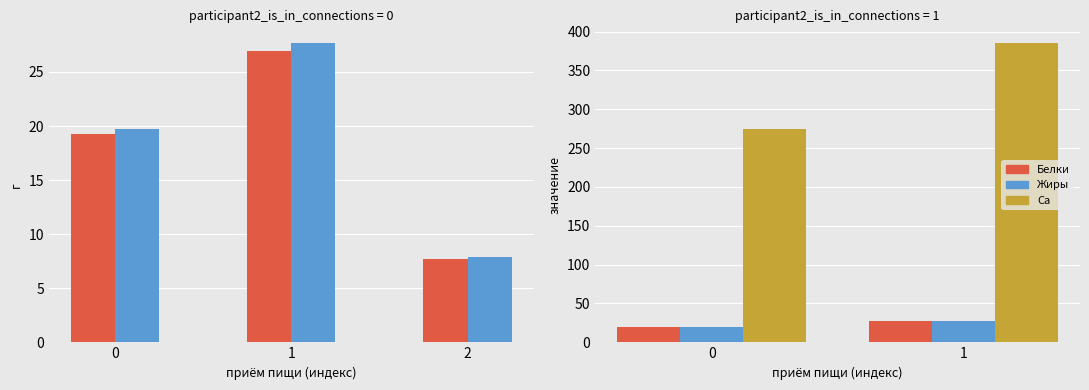

Are the bars grouped side by side (vs. stacked)?

Yes